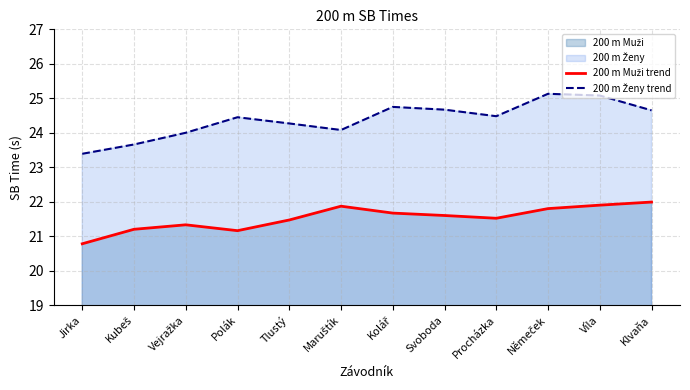

True or false: 200 m Muži trend and 200 m Ženy trend intersect in this chart.

False